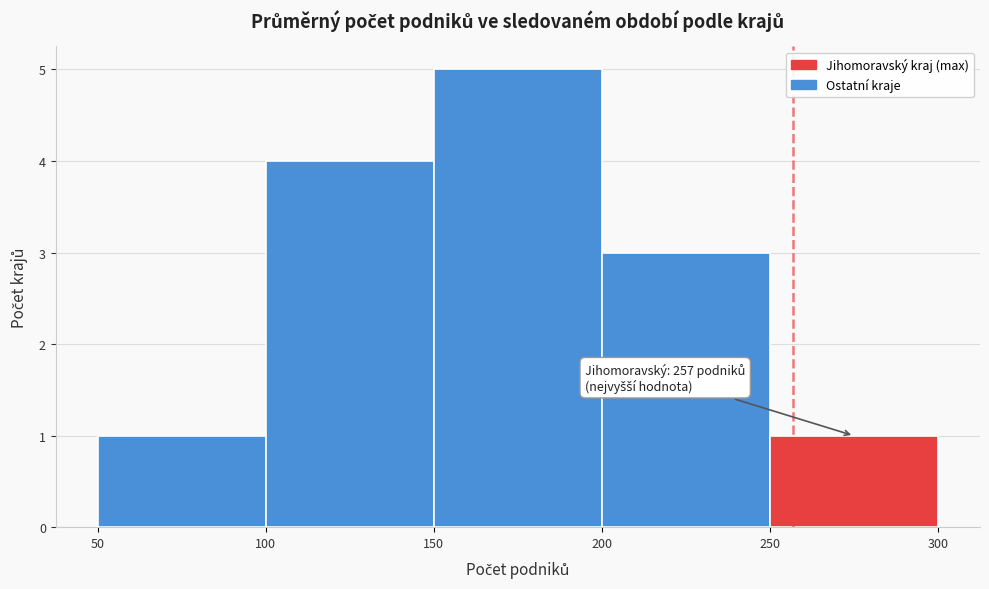

Which range on the x-axis has the tallest bar?

150 to 200